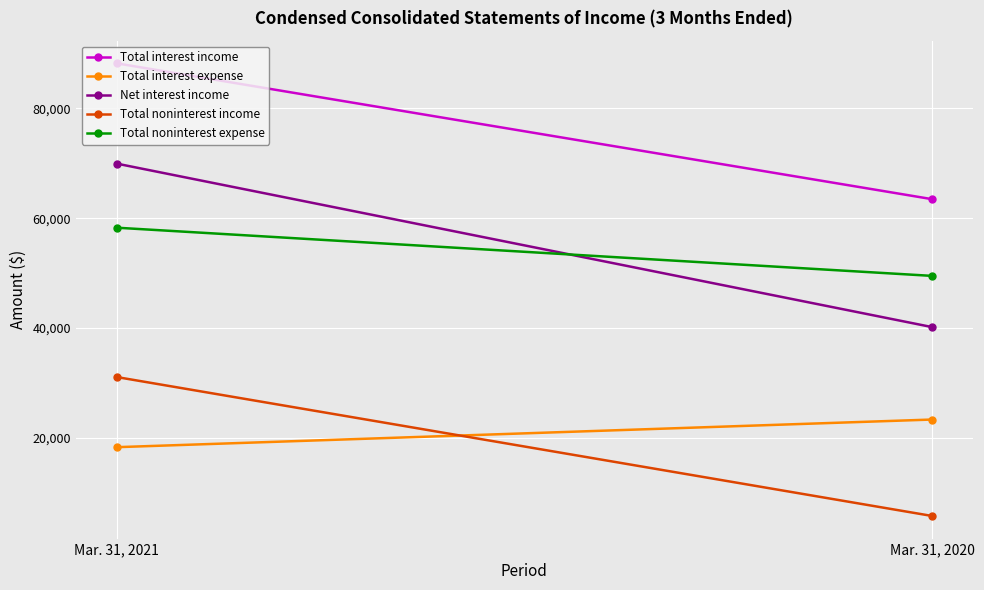

Which series has the largest total across all categories?

Total interest income